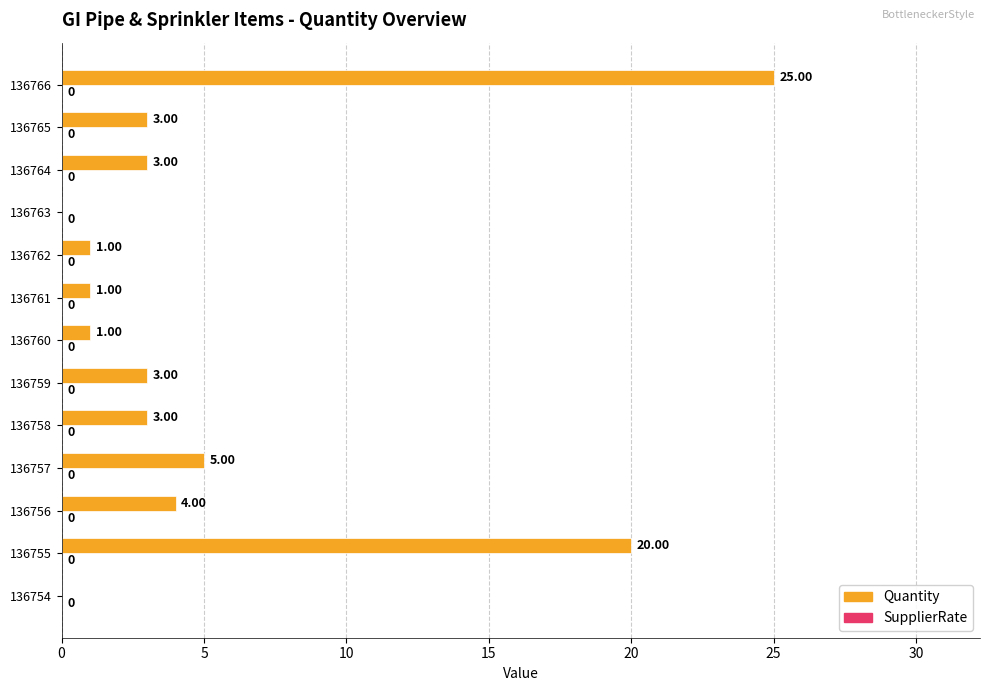

What is the change in value from 136757 to 136763?

-5